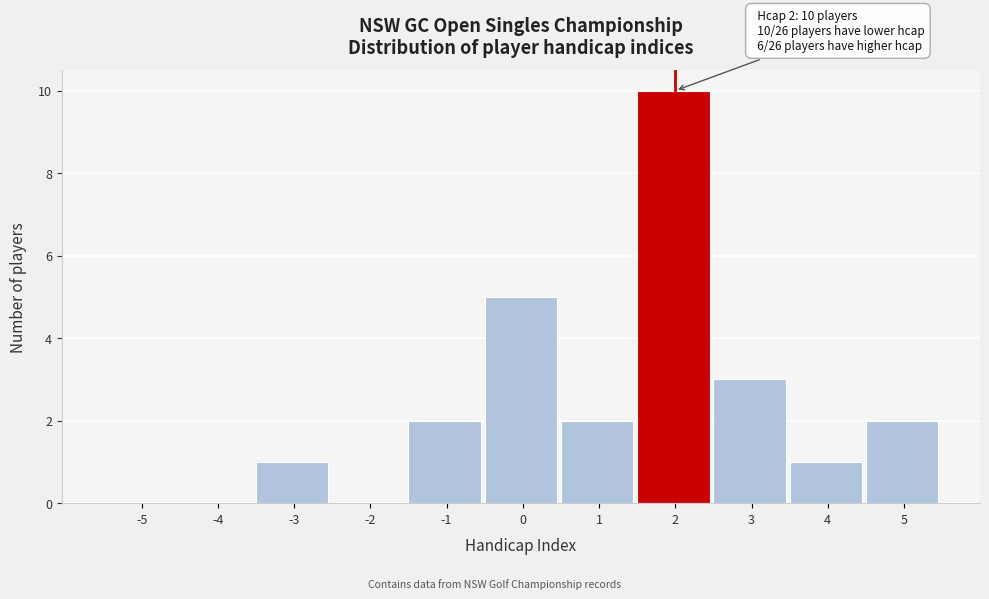

Reading left to right, list all the values displayed in this chart.

-5=0	-4=0	-3=1	-2=0	-1=2	0=5	1=2	2=10	3=3	4=1	5=2